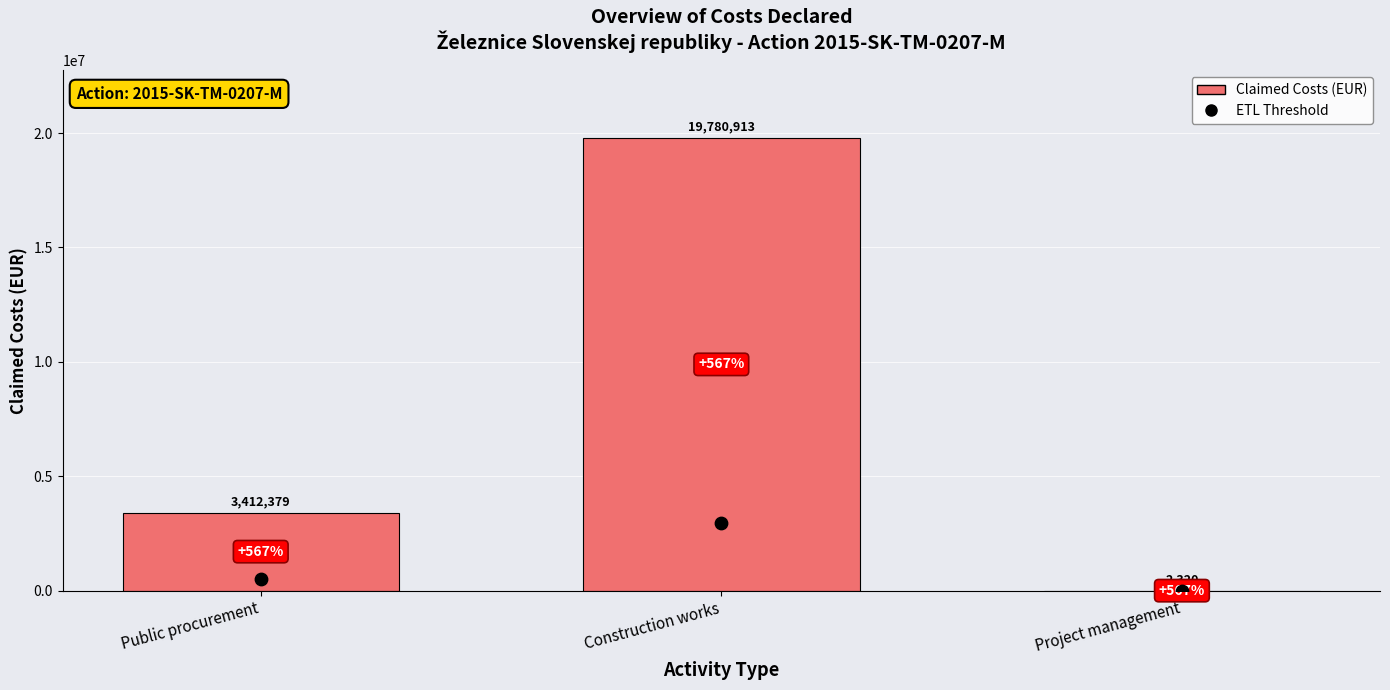

What are all the series names shown in the legend?

Claimed Costs (EUR), ETL Threshold